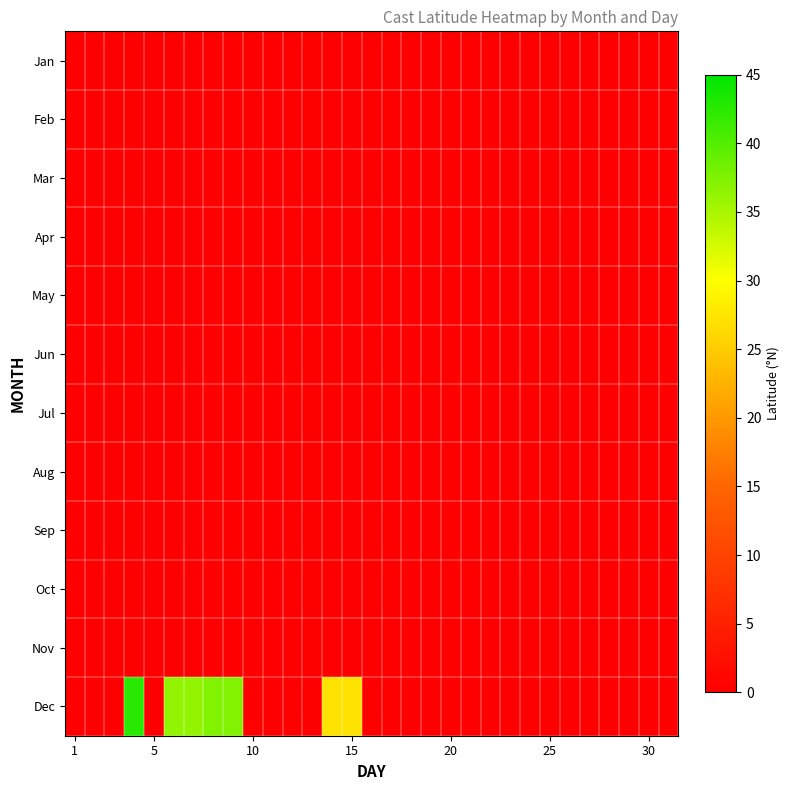

Which series has the largest total across all categories?

Dec